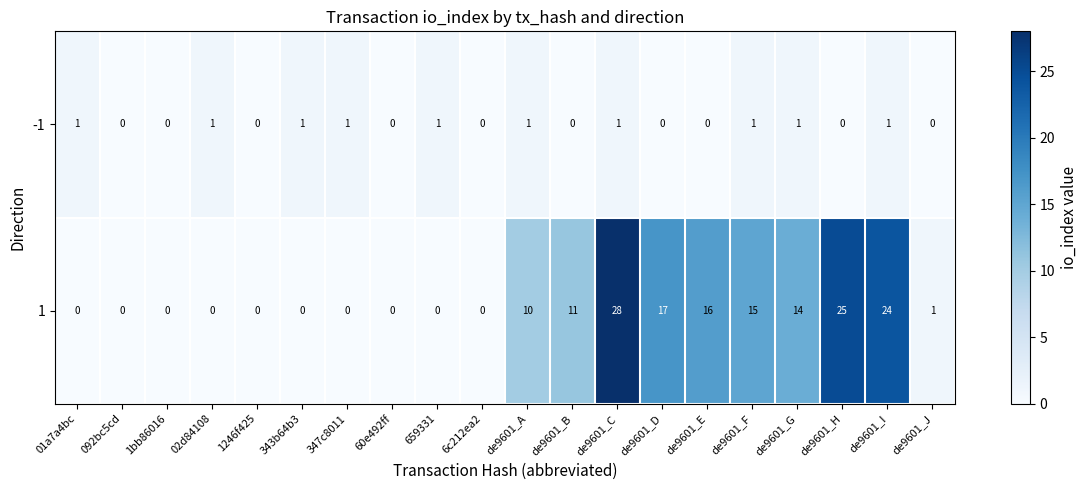

Rank the series by their maximum value, from lowest to highest.

-1, 1